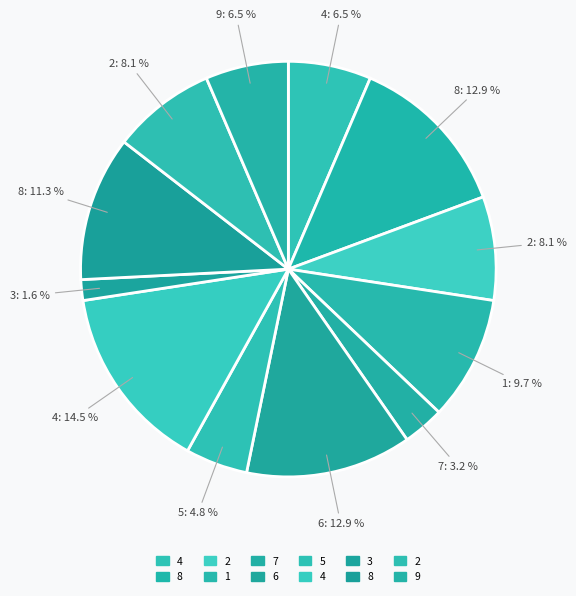

How many slices are in this pie chart?

12